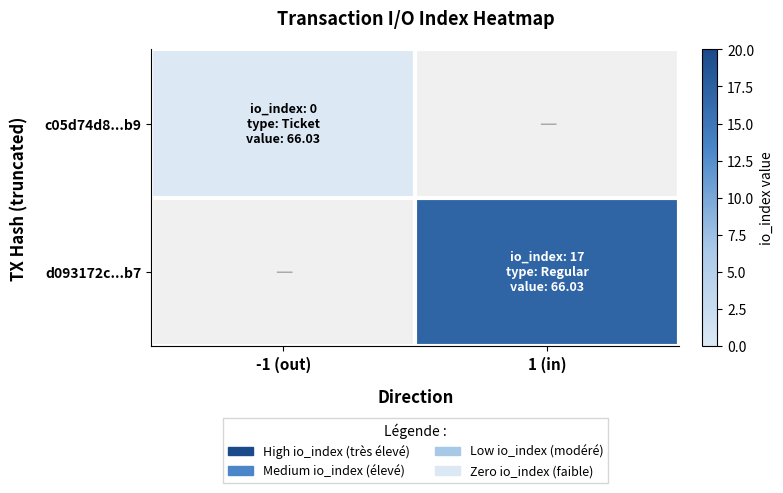

Rank the categories by c05d74d8...b9 value from highest to lowest.

-1 (out), 1 (in)